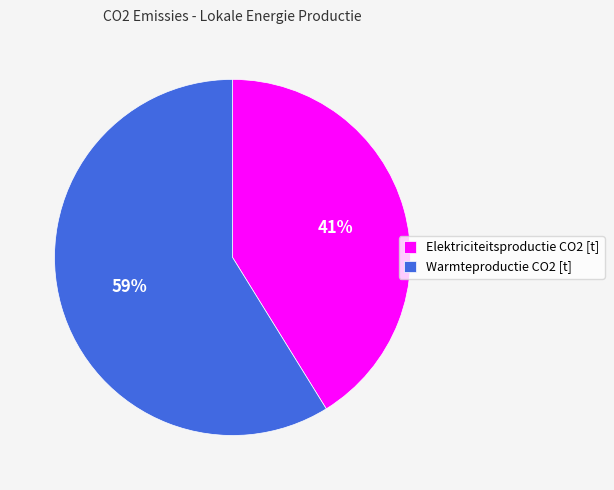

Does any single category account for the majority?

Yes